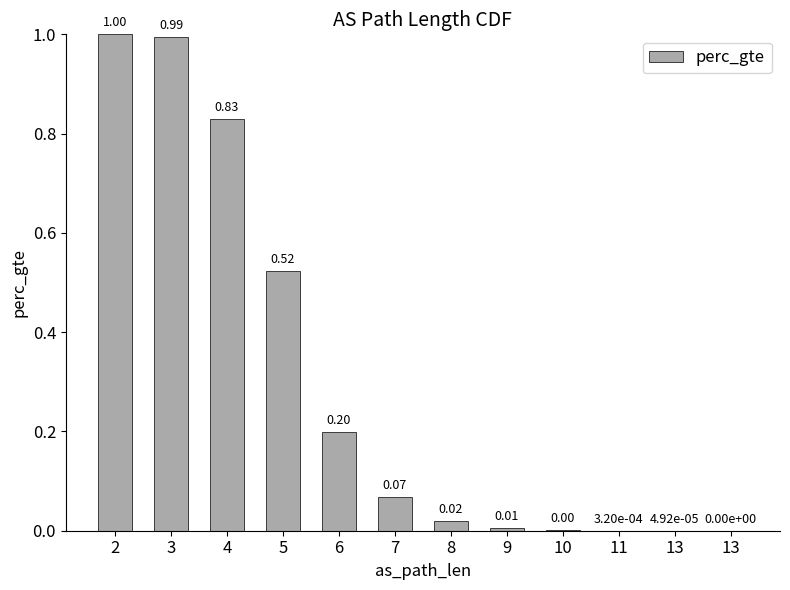

Reading right to left, what are all the values shown in this chart?

0.0	0.0	0.0	0.0	0.0	0.0	0.1	0.2	0.5	0.8	1.0	1.0